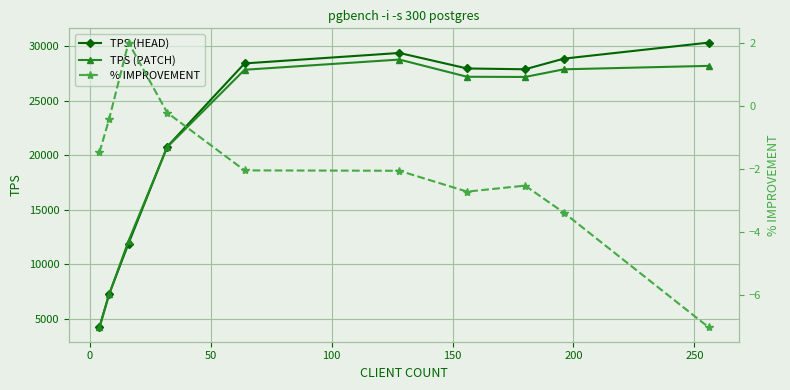

True or false: TPS (PATCH) and % IMPROVEMENT cross at least once.

False